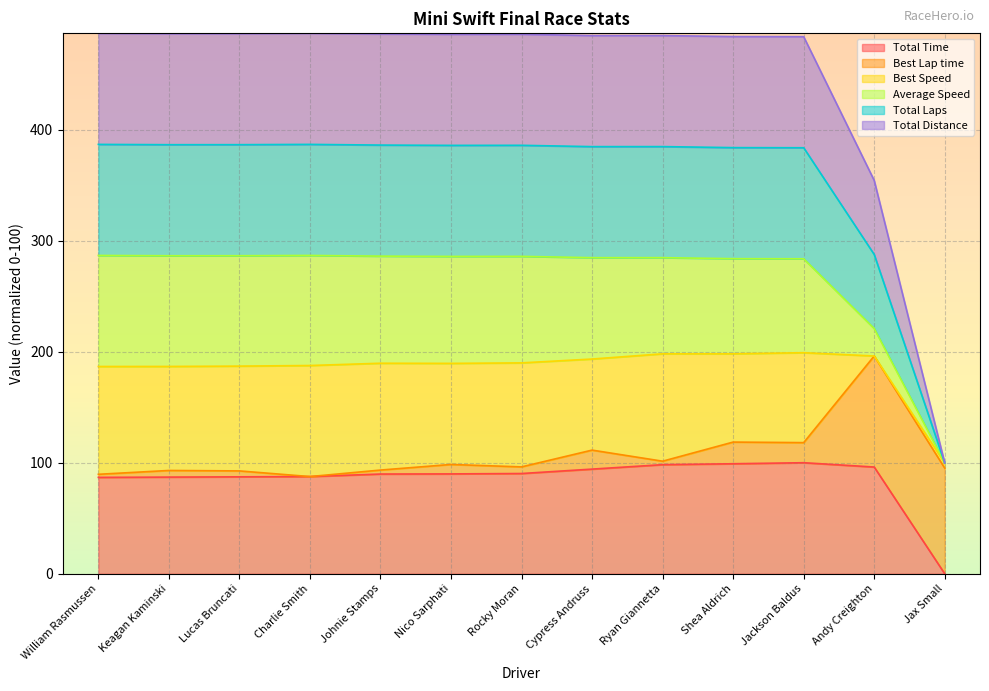

Does the chart display data point markers on the line(s)?

No